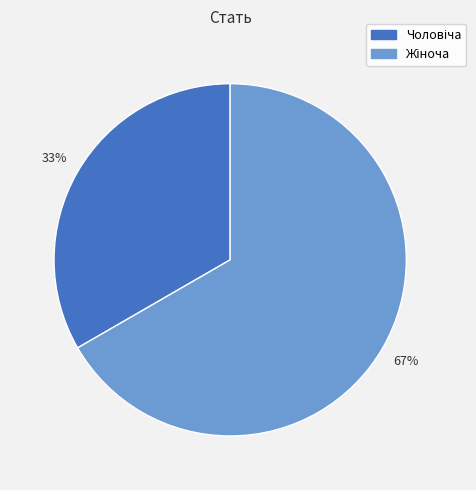

Is there any slice that represents more than half of the pie?

Yes